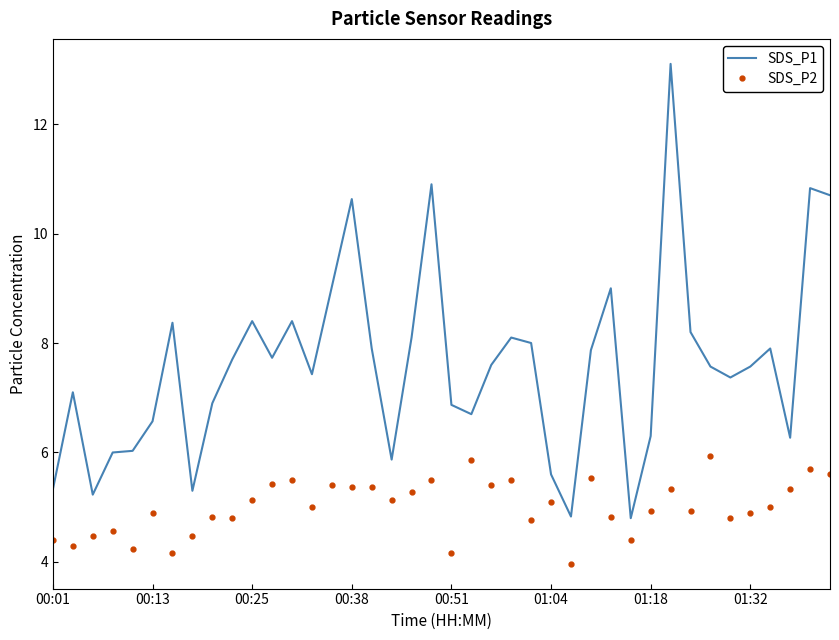

What is the difference between the maximum and minimum values in the SDS_P1 series?

8.3